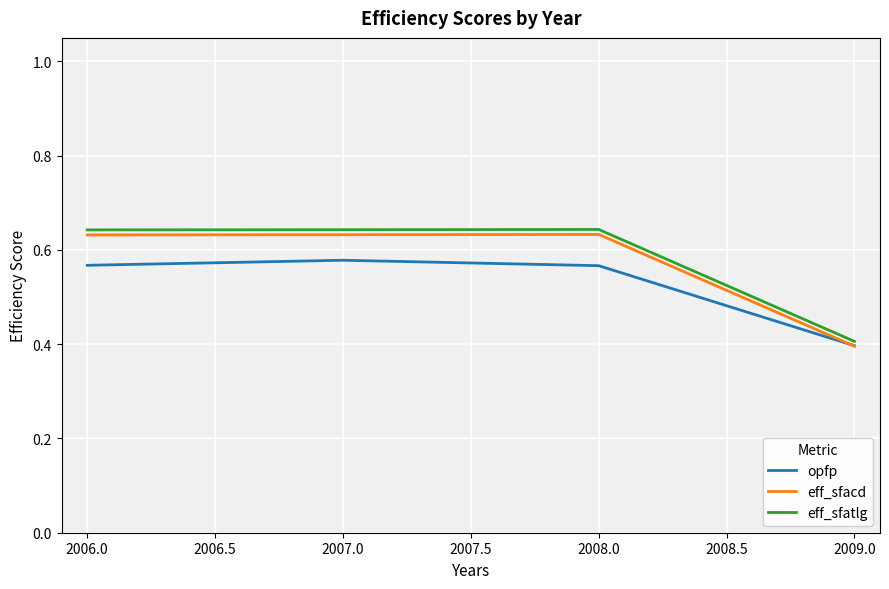

In eff_sfatlg, how many points are higher than both neighbors (excluding endpoints)?

1